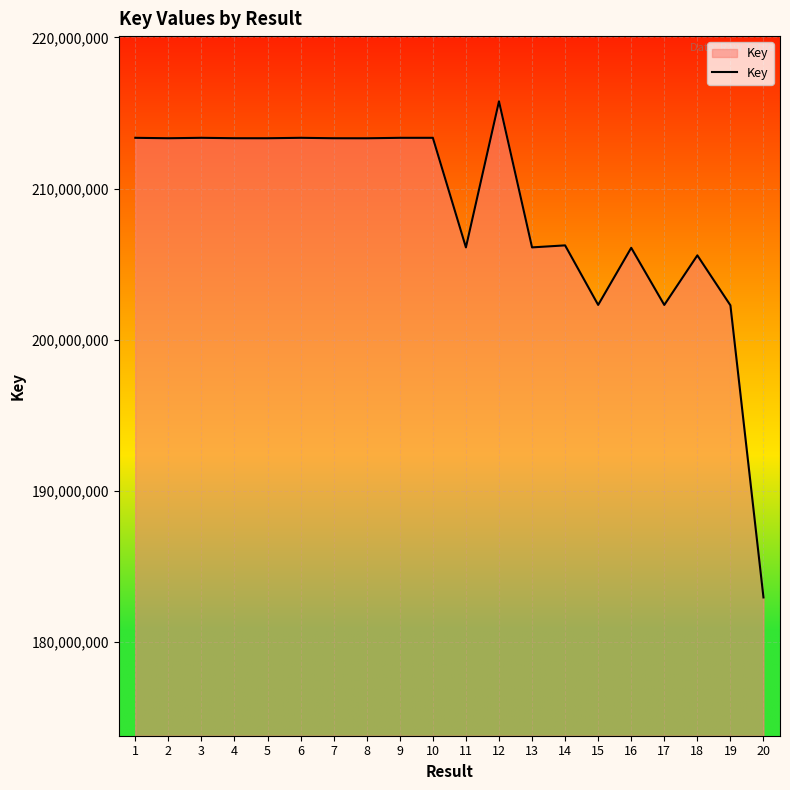

What is the average value?

208461679